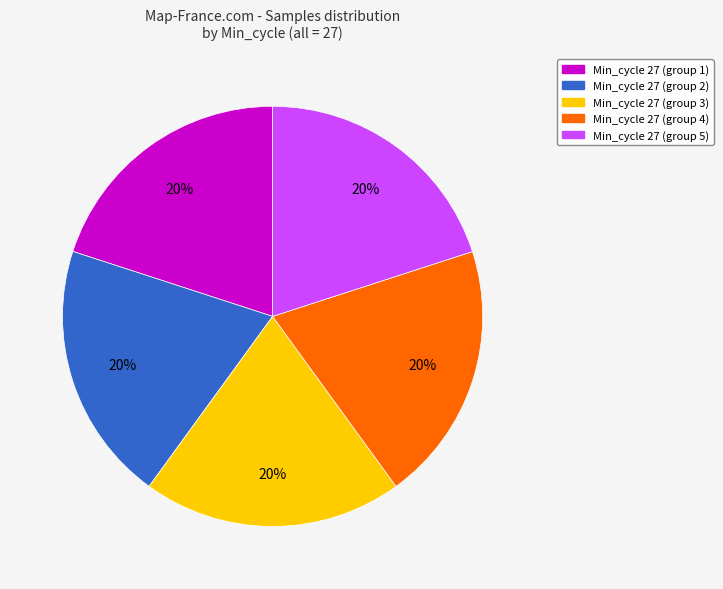

Is it true that Min_cycle 27 (group 5) is 9% of the pie?

False